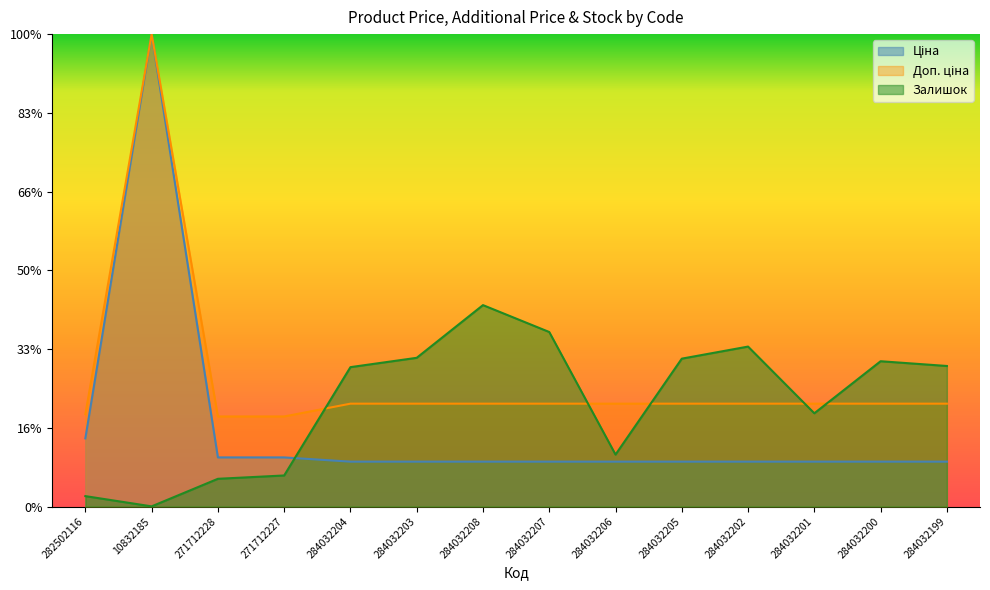

Between 271712227 and 284032207, which series saw the biggest shift?

Залишок